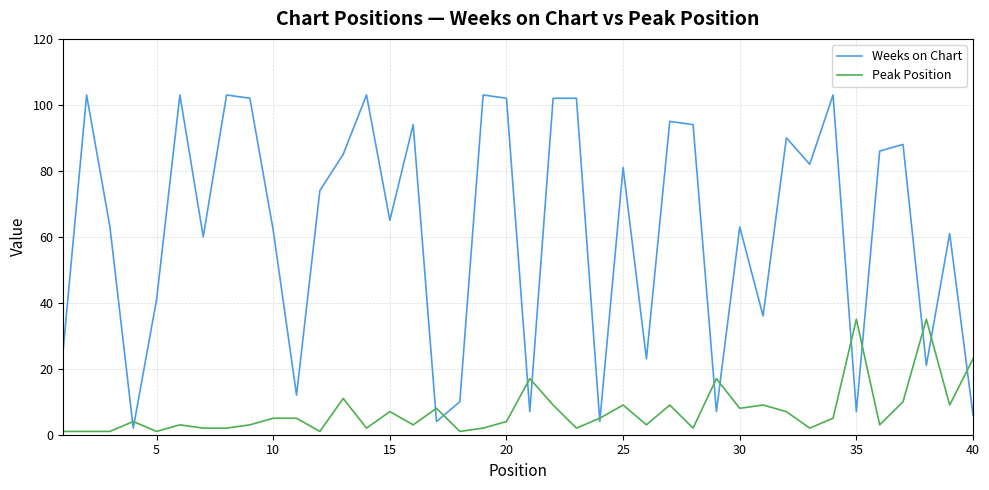

In Weeks on Chart, how many points are lower than both neighbors (excluding endpoints)?

13